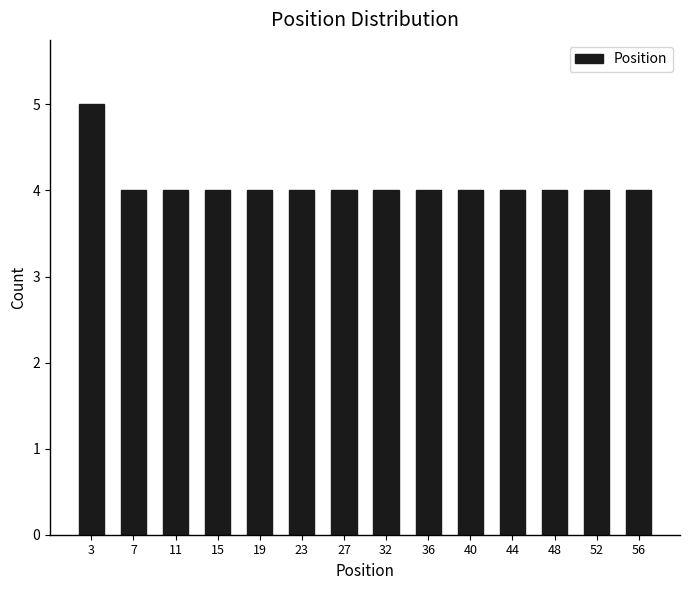

Reading left to right, list every bar in this chart as the range it spans on the x-axis followed by its height. Neither the bar edges nor the heights are printed on the chart, so give them approximately, as read against the axes.

1.0 to 5.0: 5
5.0 to 9.0: 4
9.0 to 13.0: 4
13.0 to 17.5: 4
17.5 to 21.5: 4
21.5 to 25.5: 4
25.5 to 29.5: 4
29.5 to 33.5: 4
33.5 to 37.5: 4
37.5 to 41.5: 4
41.5 to 46.0: 4
46.0 to 50.0: 4
50.0 to 54.0: 4
54.0 to 58.0: 4